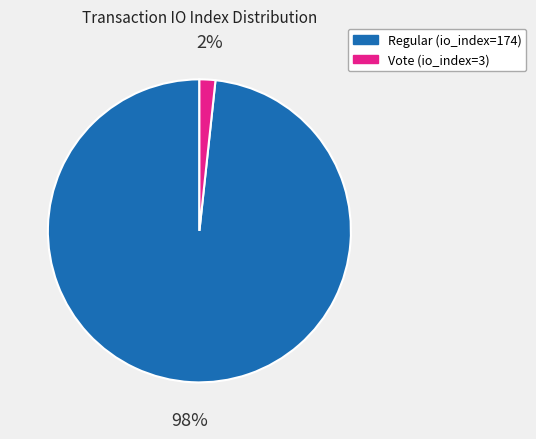

How many slices are in this pie chart?

2